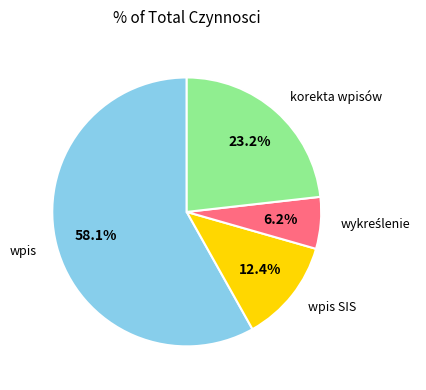

How many segments does this pie chart have?

4